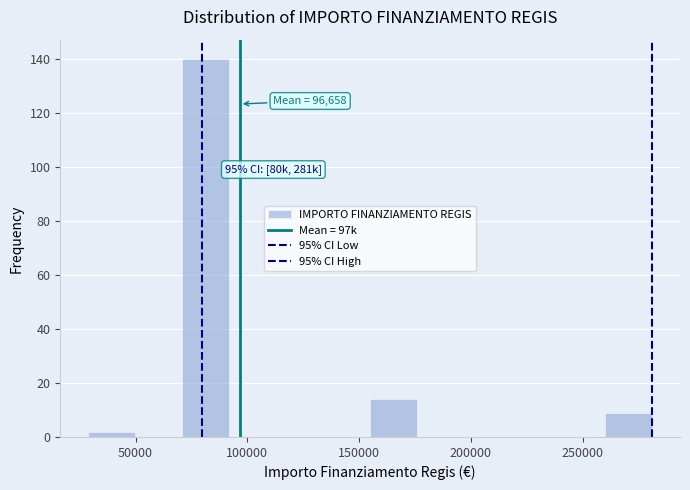

Over which range of the x-axis is the bar tallest?

70000 to 90000